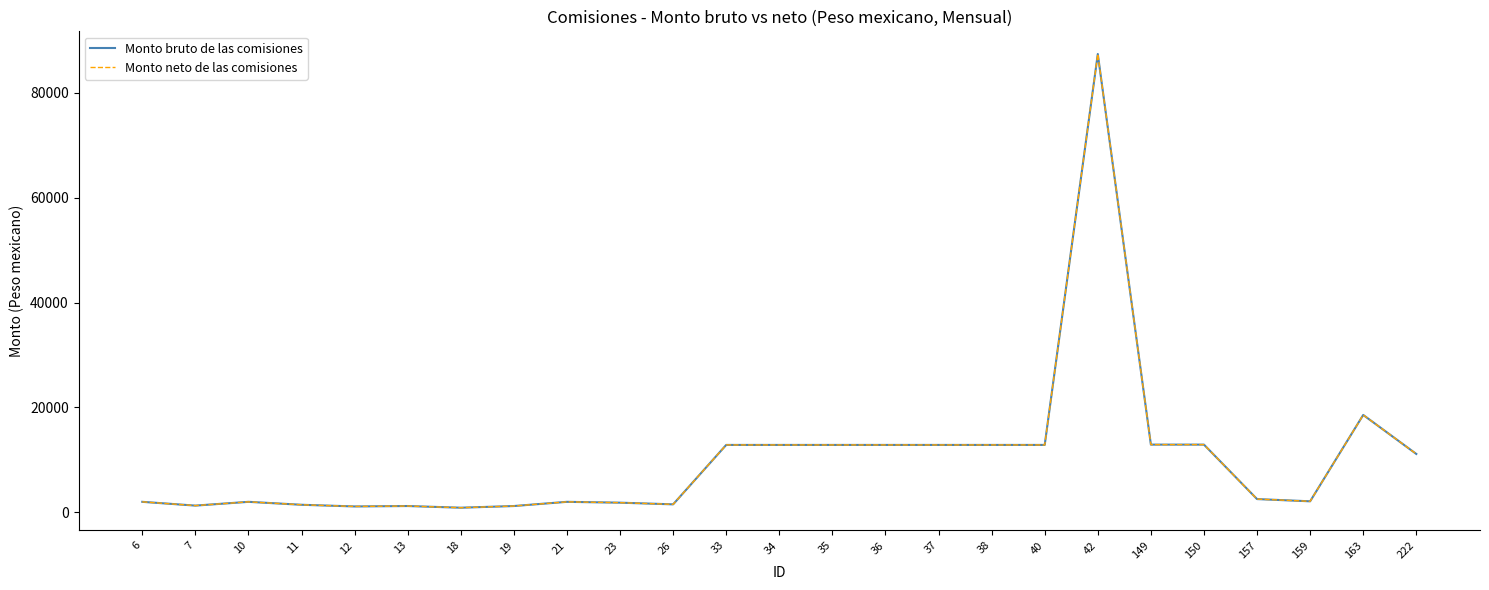

Is this an area chart (filled region under the line)?

No